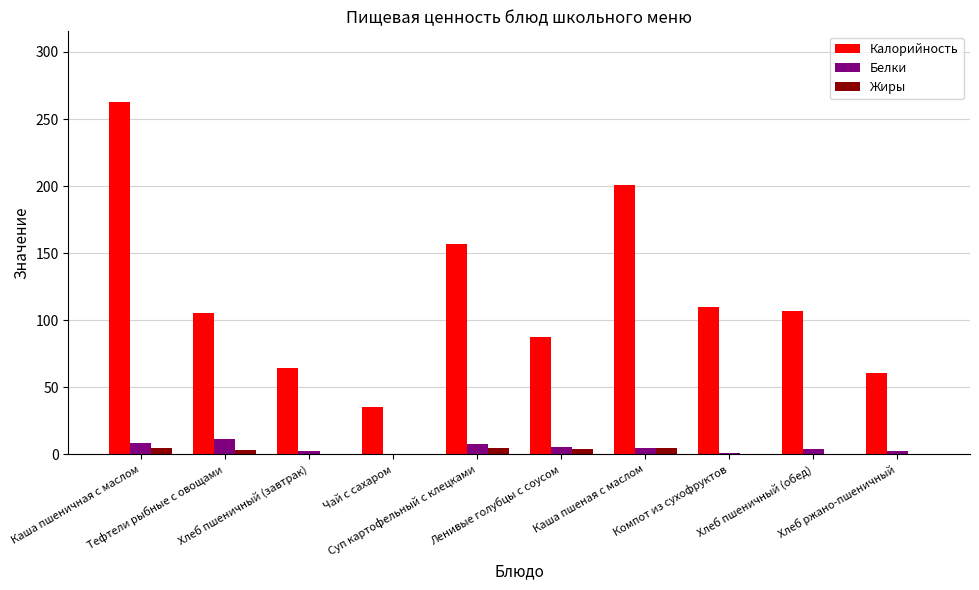

Which series has the largest total across all categories?

Калорийность